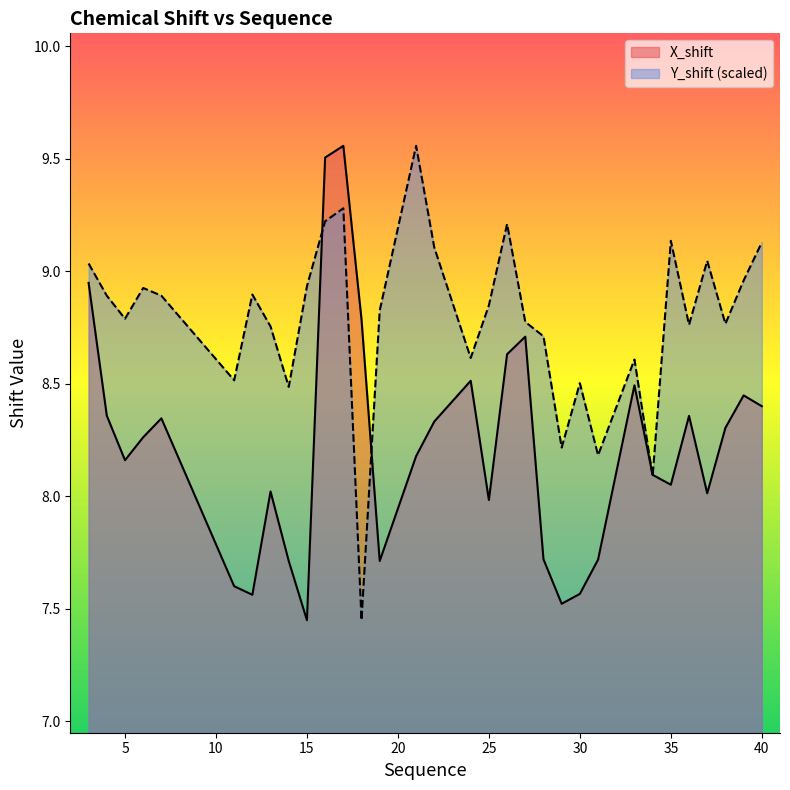

Reading left to right, list all the values displayed in this chart.

X_shift: 8.9	8.4	8.2	8.3	8.3	7.6	7.6	8.0	7.7	7.5	9.5	9.6	8.8	7.7	8.2	8.3	8.5	8.0	8.6	8.7	7.7	7.5	7.6	7.7	8.5	8.1	8.1	8.4	8.0	8.3	8.4	8.4
Y_shift: 9.0	8.9	8.8	8.9	8.9	8.5	8.9	8.8	8.5	8.9	9.2	9.3	7.5	8.8	9.6	9.1	8.6	8.8	9.2	8.8	8.7	8.2	8.5	8.2	8.6	8.1	9.1	8.8	9.0	8.8	9.0	9.1